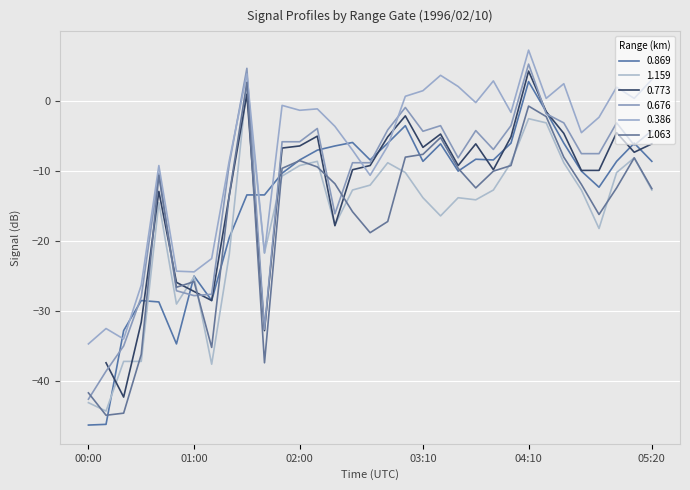

What is the difference between the 0.386 values at 03:00 and 00:40?

9.9